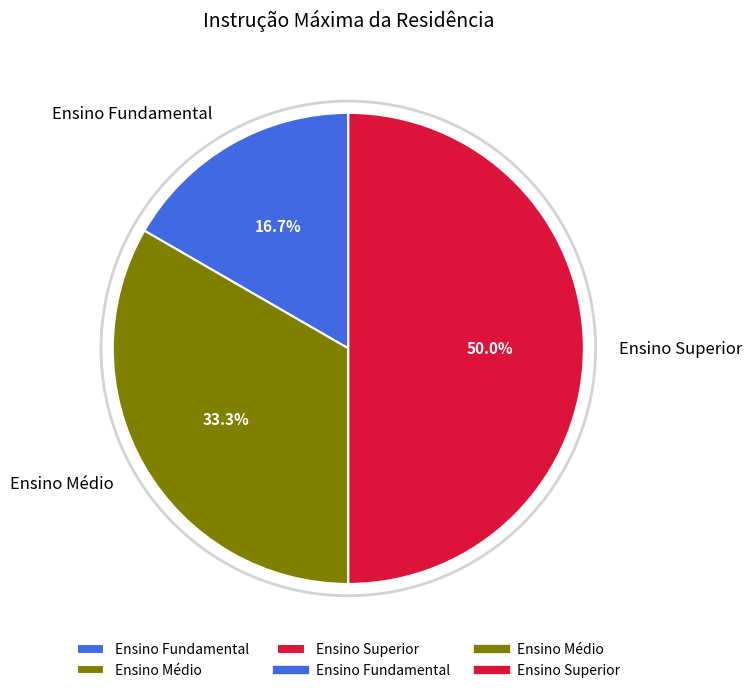

To the nearest percent, what is the difference between the largest and smallest slice percentages?

33%